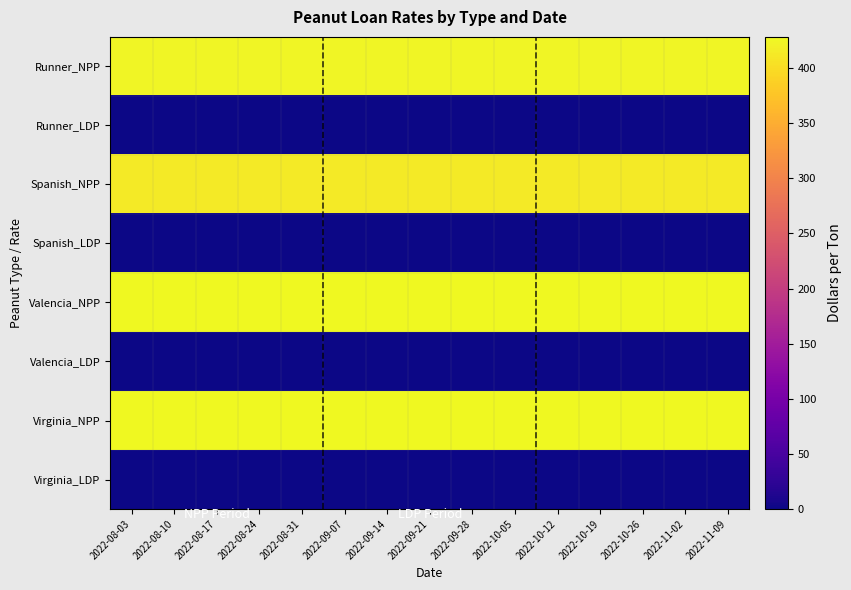

What is the total value across all series at 2022-09-28?

1694.7